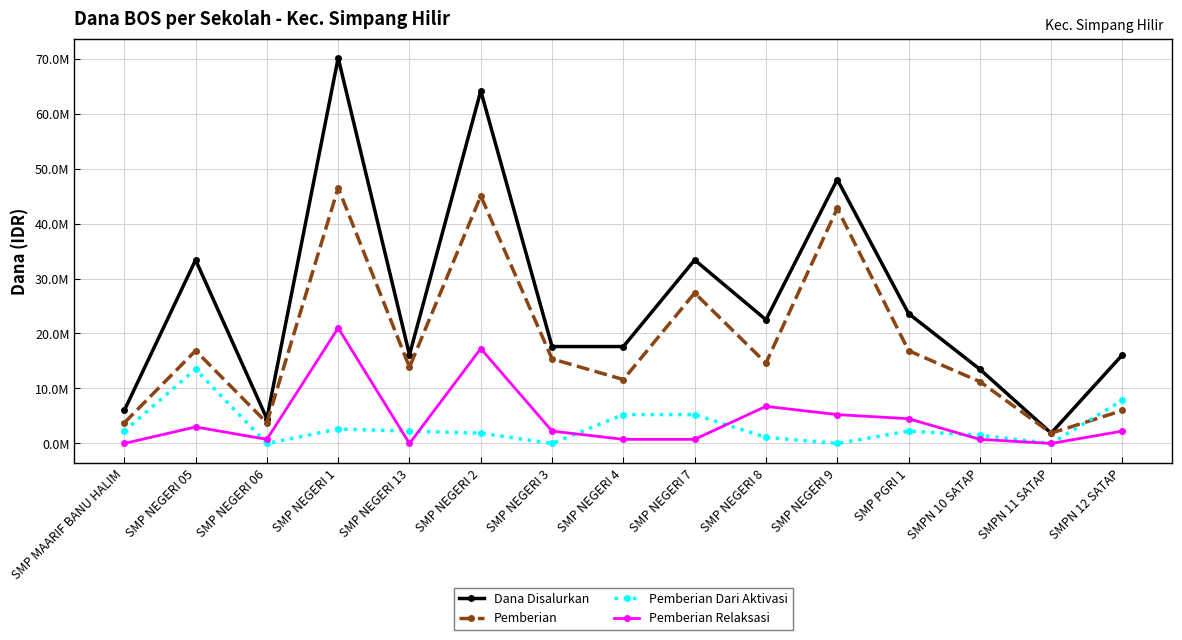

At which category does Pemberian reach its first local valley?

SMP NEGERI 06